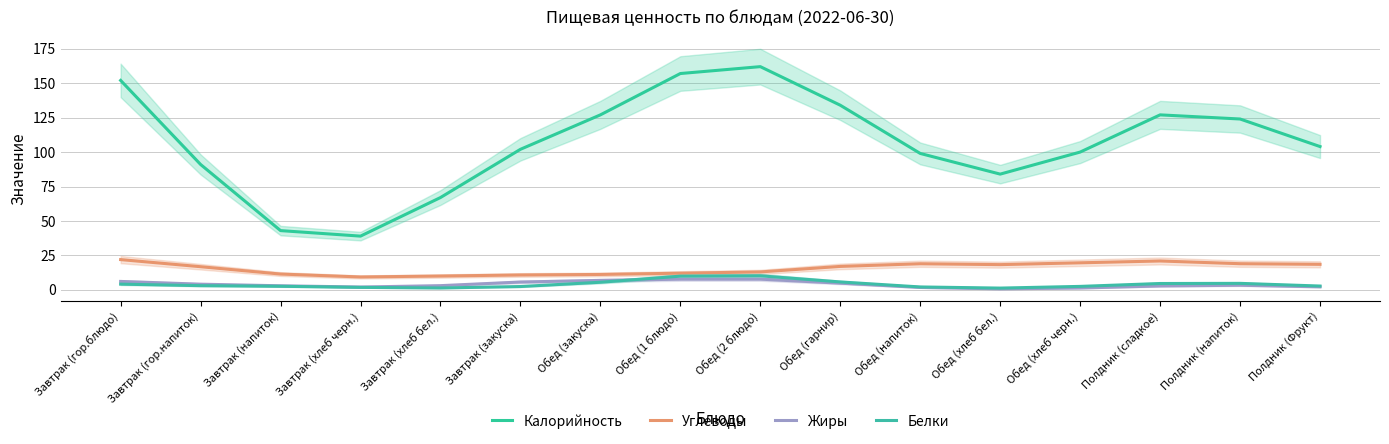

What is the total value across all series at Обед (хлеб черн.)?

123.5